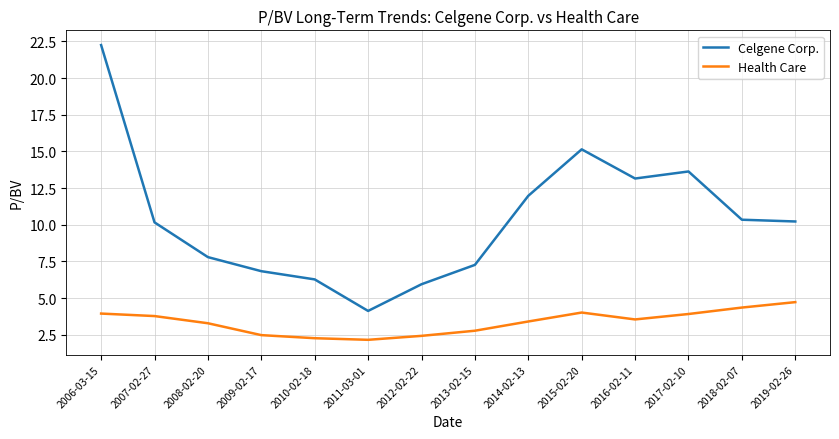

At 2019-02-26, list the series in order from largest to smallest.

Celgene Corp., Health Care